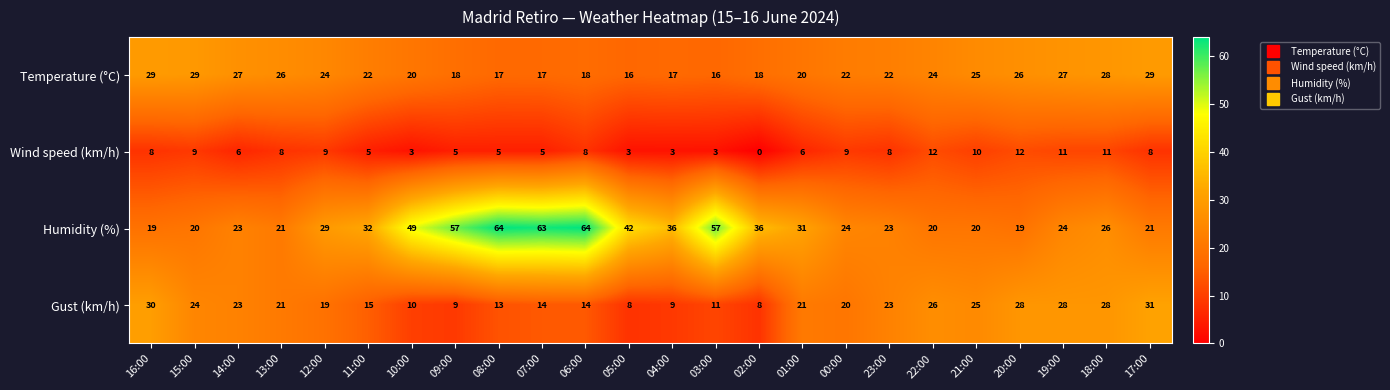

Which series has the largest range (max minus min)?

Humidity (%)